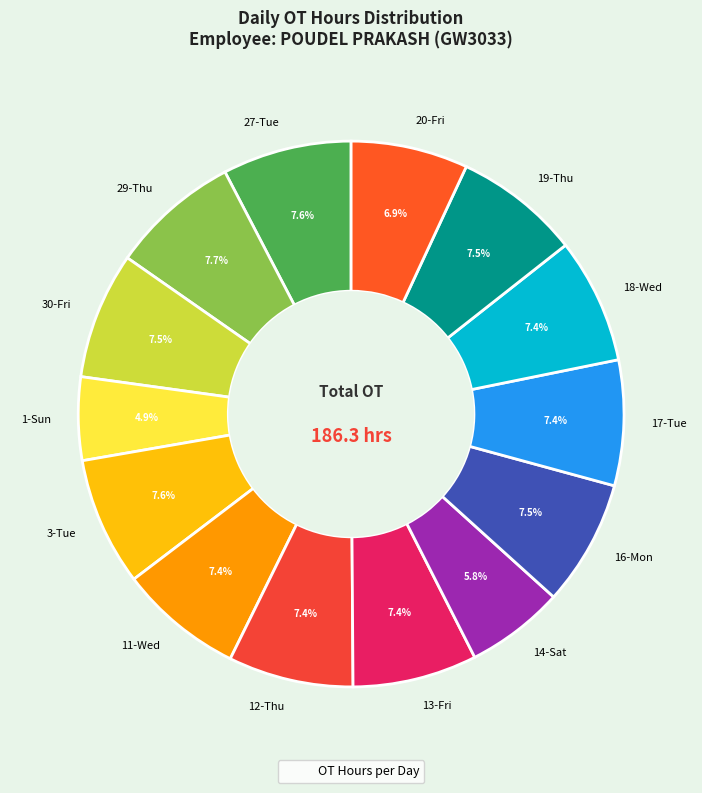

The 30-Fri slice represents 1% of the pie. True or false?

False